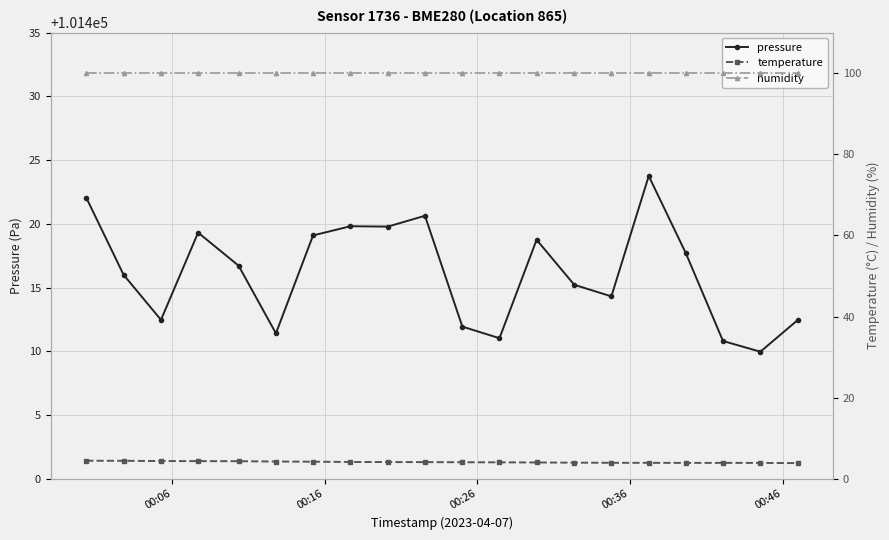

What is the minimum value for pressure?

101410.0